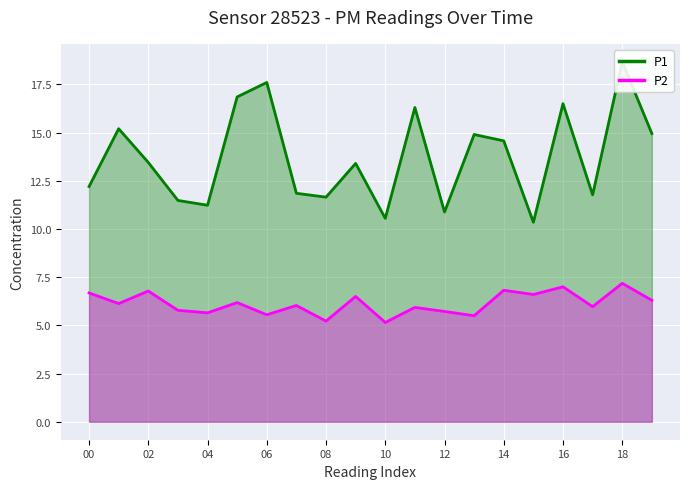

What is the approximate value of P1 at 07?

11.8